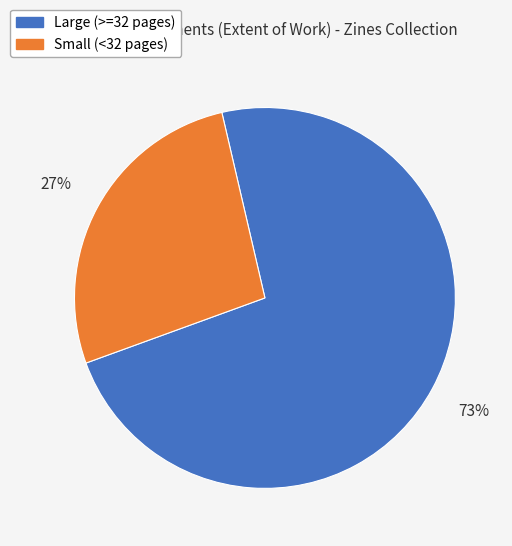

Count the number of slices in the pie.

2